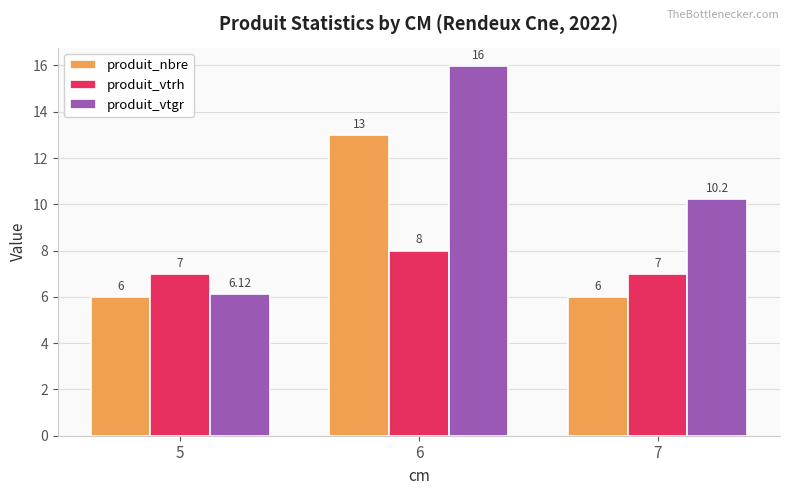

Between 5 and 7, which series saw the biggest shift?

produit_vtgr